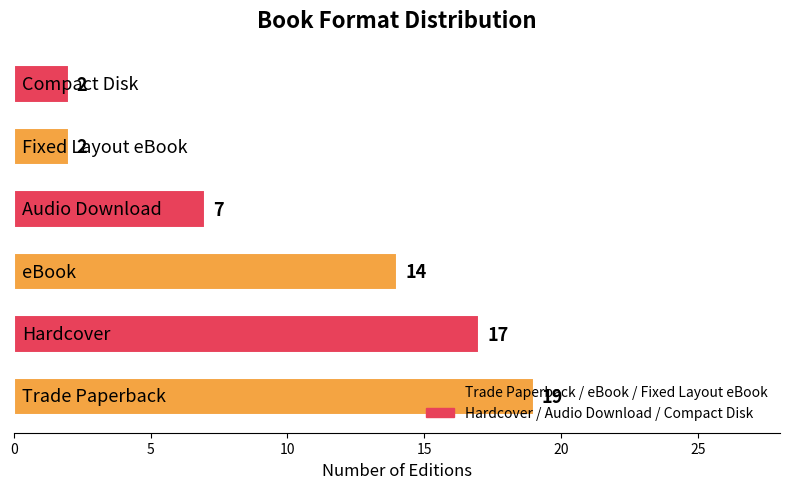

What is the difference between the maximum and minimum values?

17